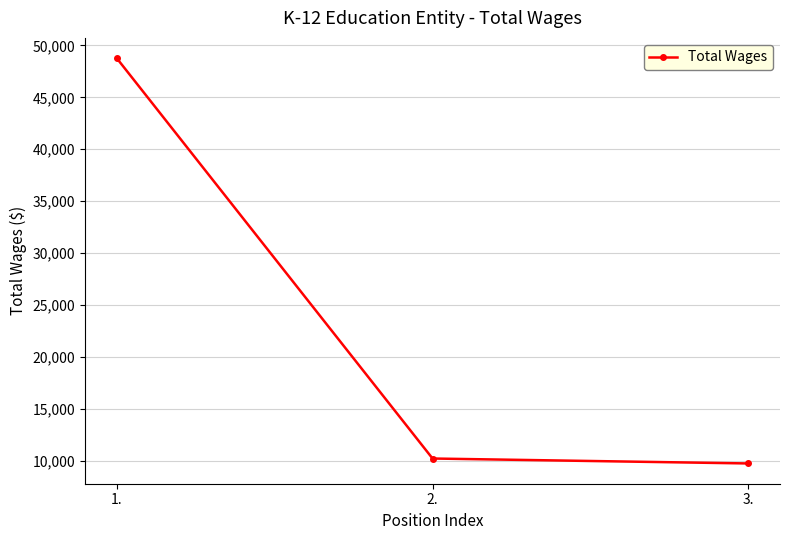

How many data points does each series have?

3